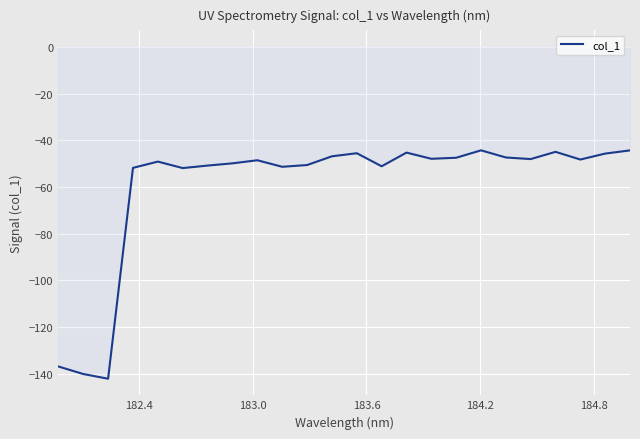

What is the greatest value displayed?

-44.3